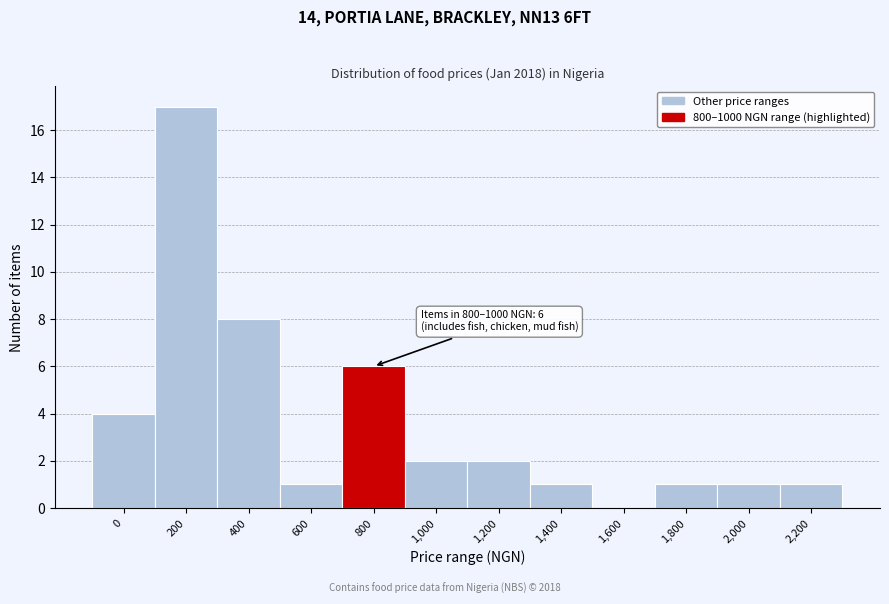

Reading left to right, list all the values displayed in this chart.

0=4	200=17	400=8	600=1	800=6	1,000=2	1,200=2	1,400=1	1,600=0	1,800=1	2,000=1	2,200=1